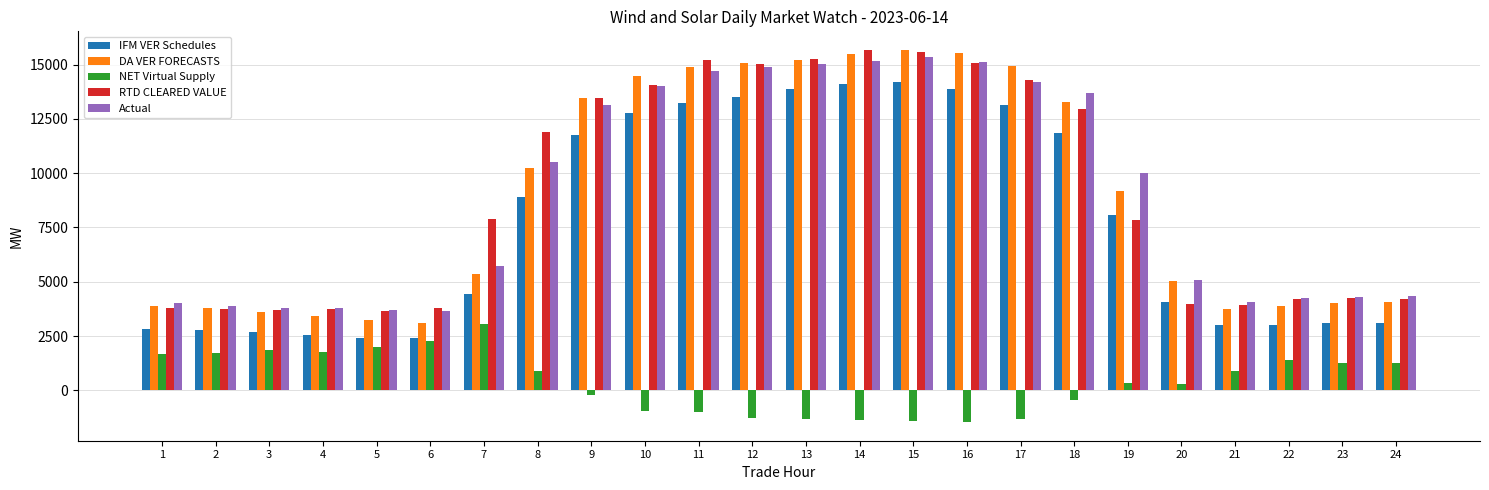

Is it true that RTD CLEARED VALUE equals 6278.1 at 23?

False